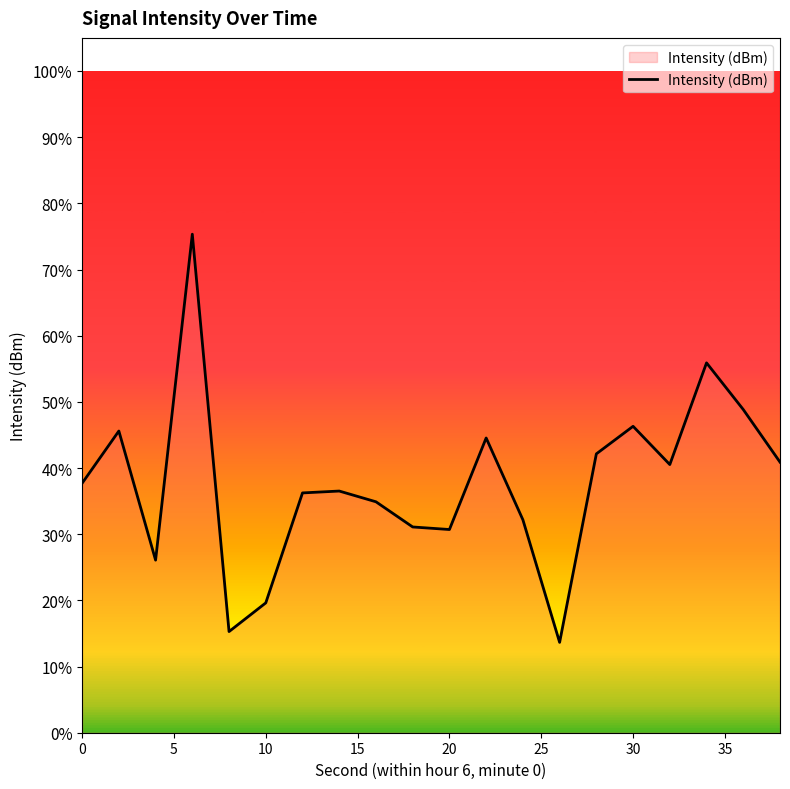

What is the difference between the maximum and minimum values?

61.7